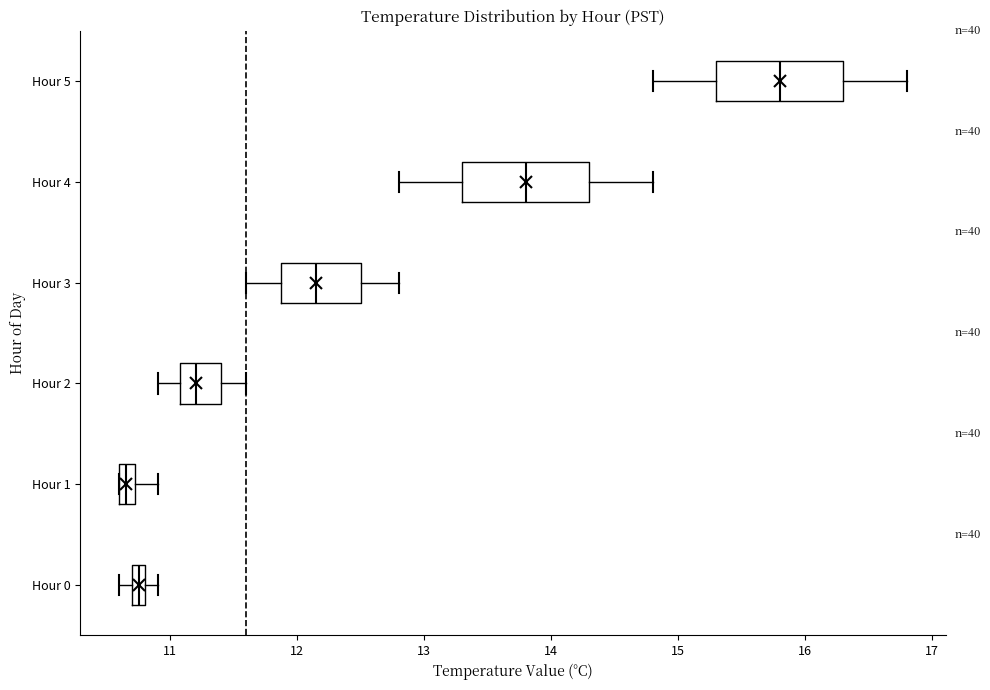

Which box has the furthest to the left median line?

Hour 1